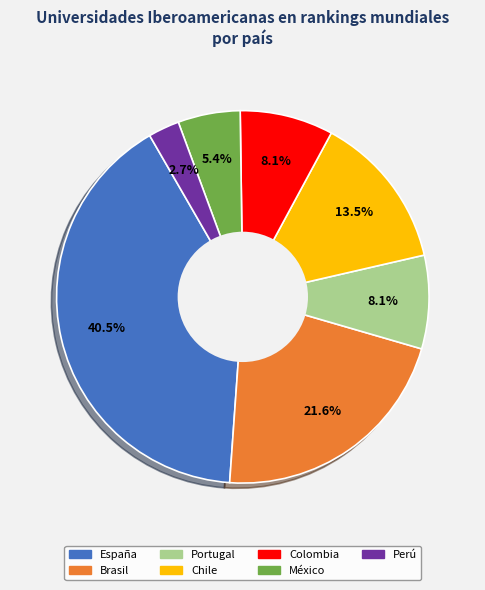

Do Colombia and Chile together represent more than half of the pie?

No